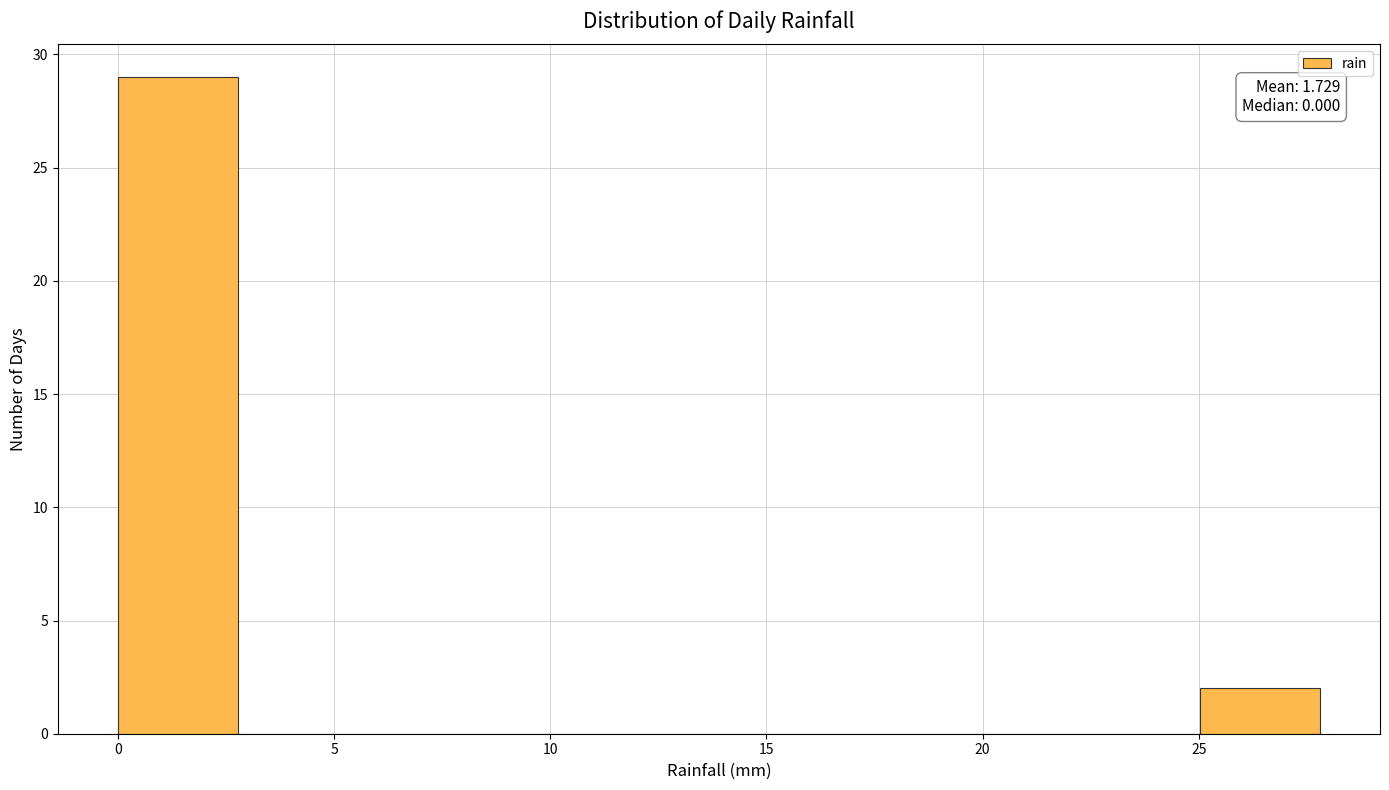

Which range on the x-axis has the tallest bar?

0.0 to 3.0